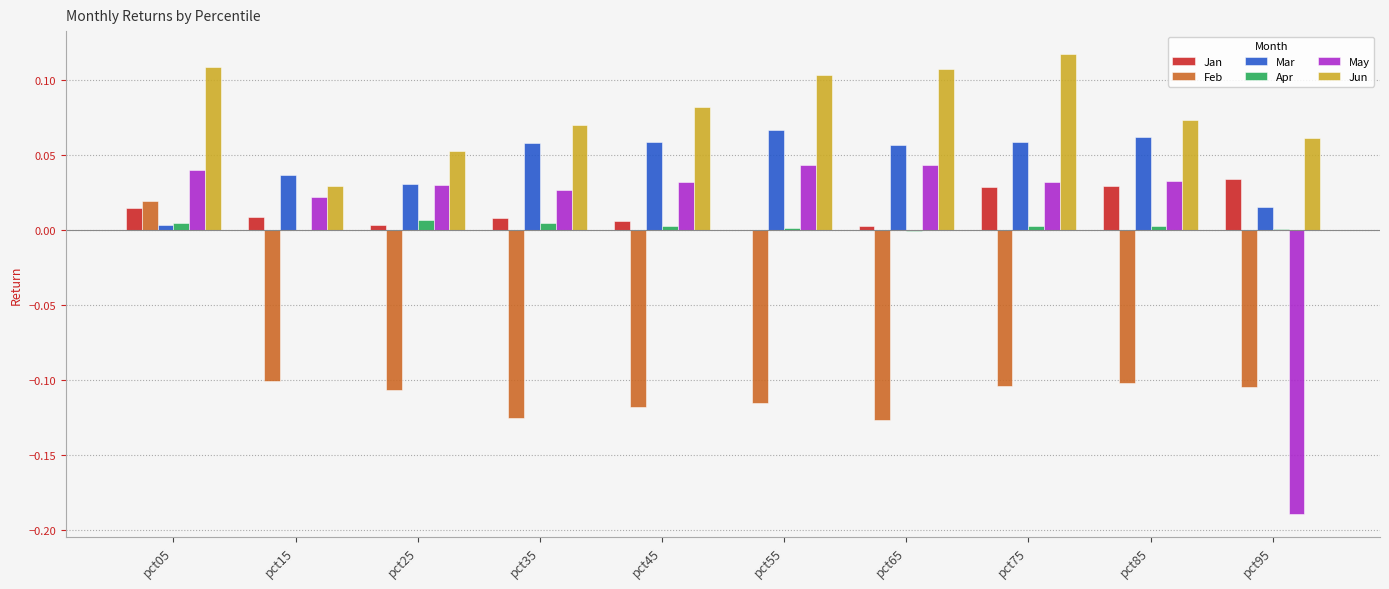

The Apr series shows 0.0 at pct95. True or false?

True